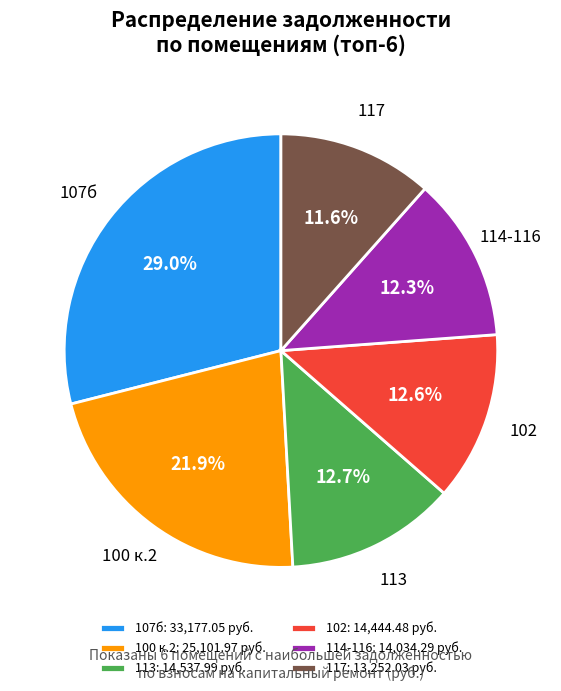

What is the smallest slice in the pie chart?

117: 13,252.03 руб.